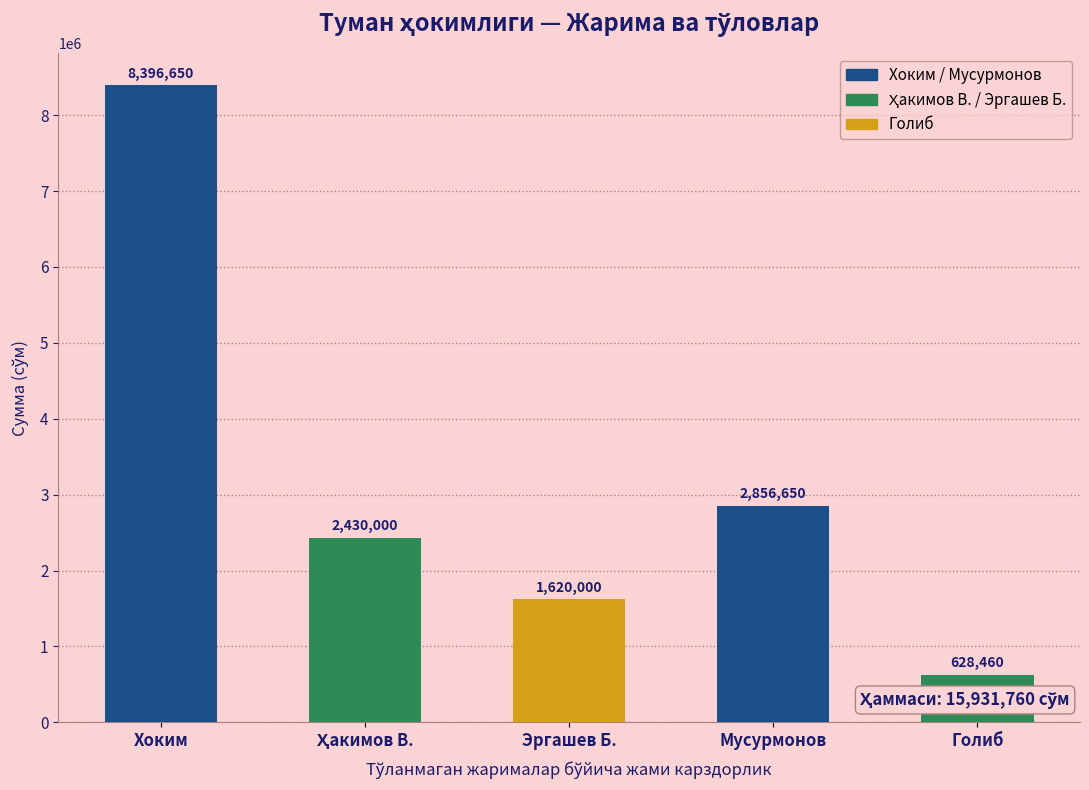

Reading right to left, list all the values displayed in this chart.

628460	2856650	1620000	2430000	8396650